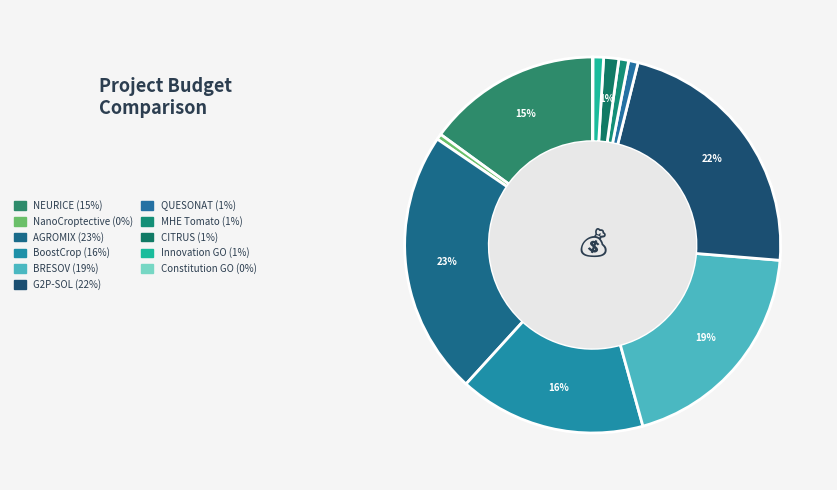

Rank the categories by value from highest to lowest.

AGROMIX, G2P-SOL, BRESOV, BoostCrop, NEURICE, CITRUS, Innovation GO, MHE Tomato, QUESONAT, NanoCroptective, Constitution GO